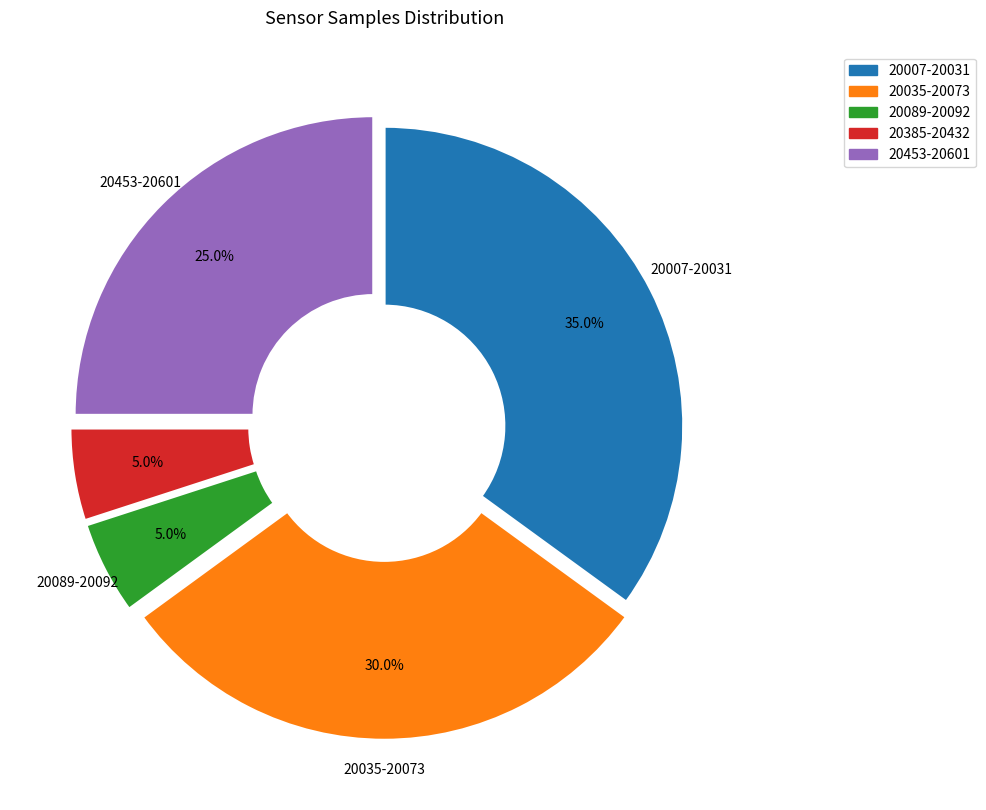

Does any single category account for the majority?

No